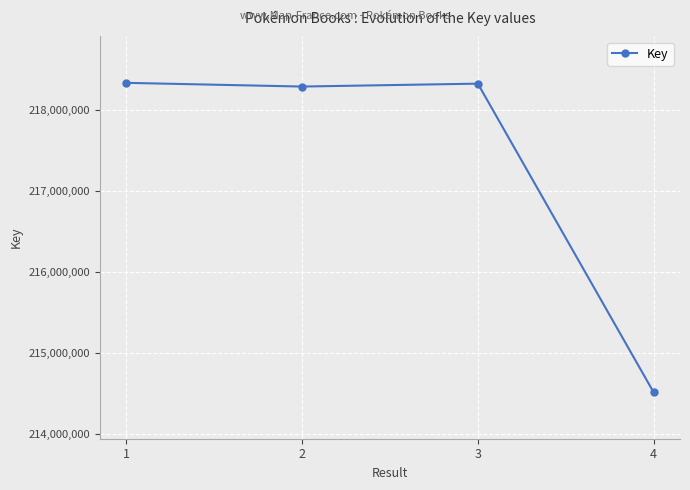

At which label does the data first exceed 218325940?

1